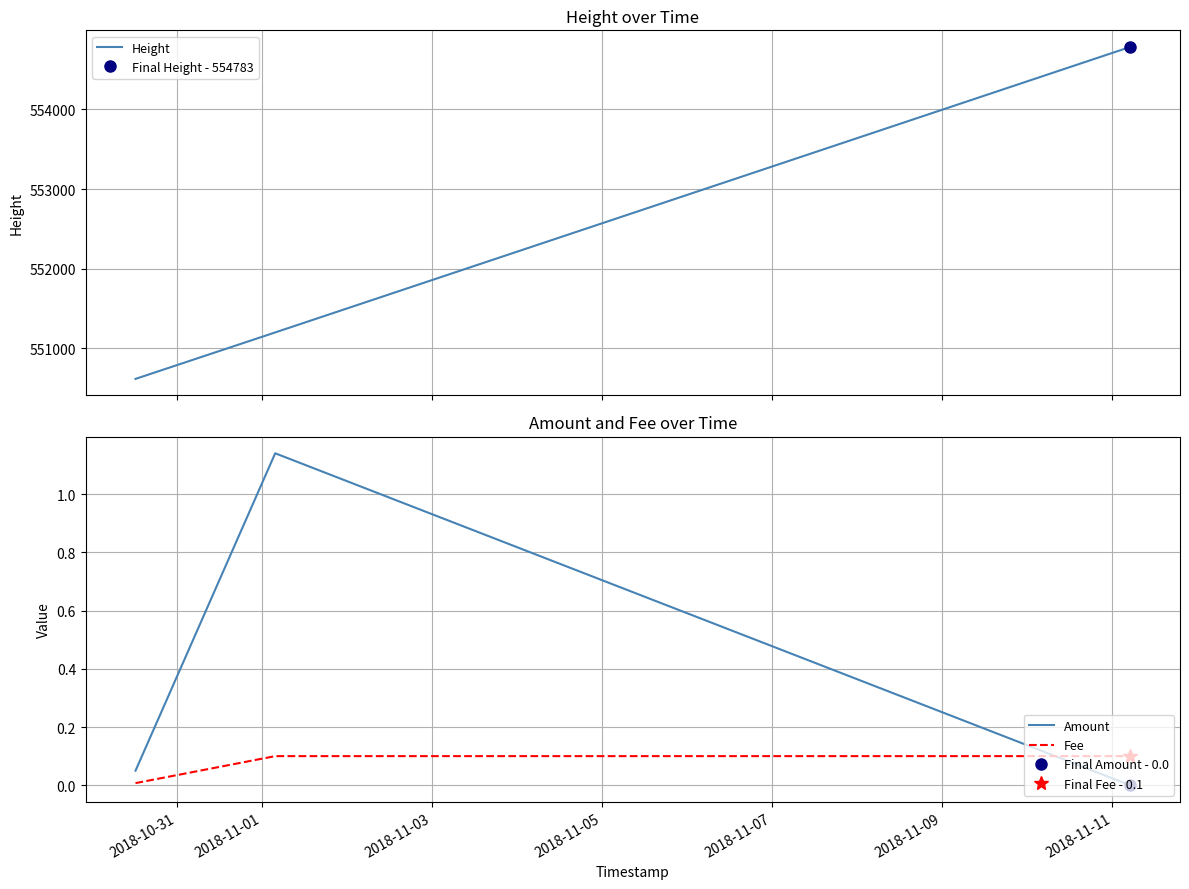

What is the maximum value for Height?

554783